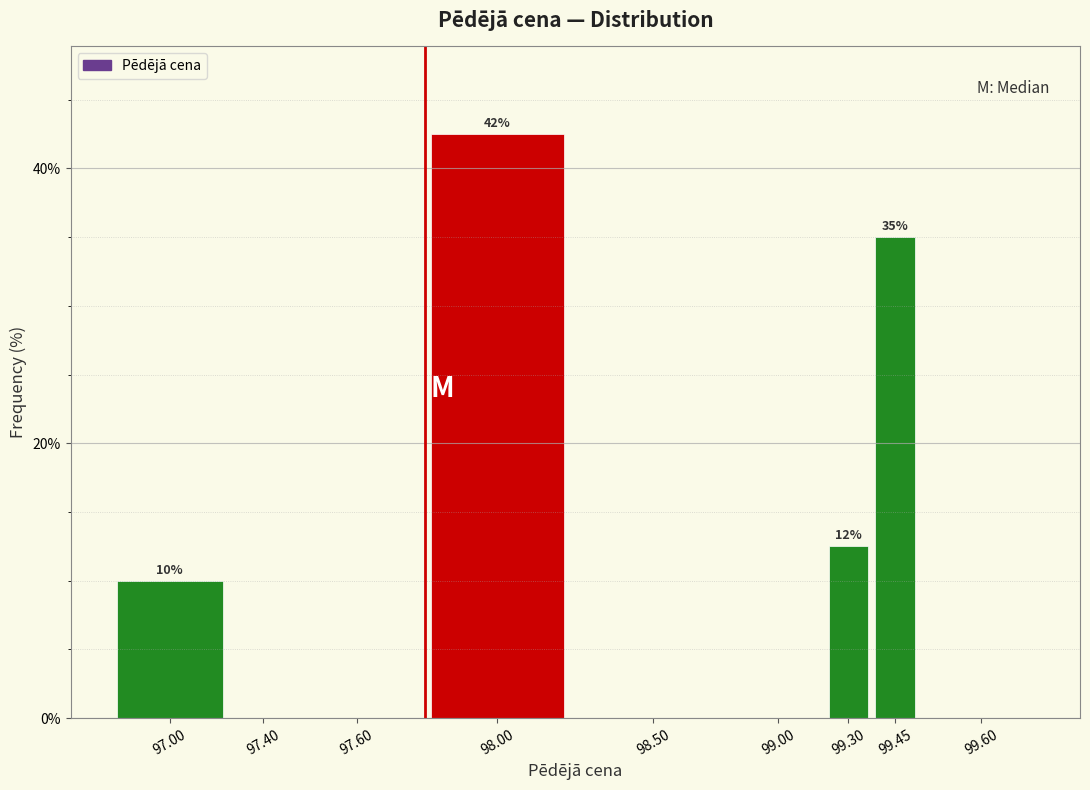

Reading left to right, list all the values displayed in this chart.

97.00=10.0	97.40=0.0	97.60=0.0	98.00=42.5	98.50=0.0	99.00=0.0	99.30=12.5	99.45=35.0	99.60=0.0